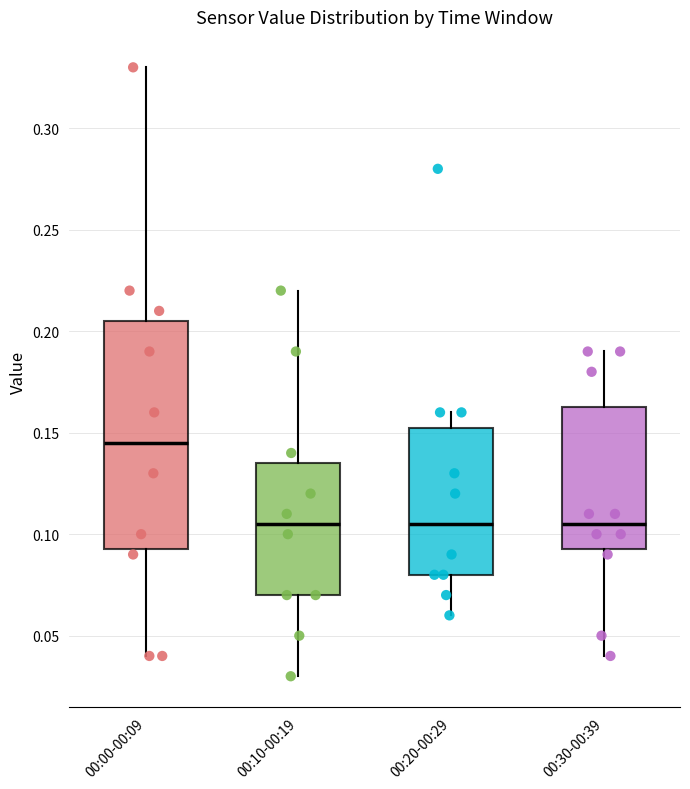

Where does the median line of the box for 00:10-00:19 sit on the y-axis? The values are not printed on the chart, so give them approximately, as read against the axis.

0.105